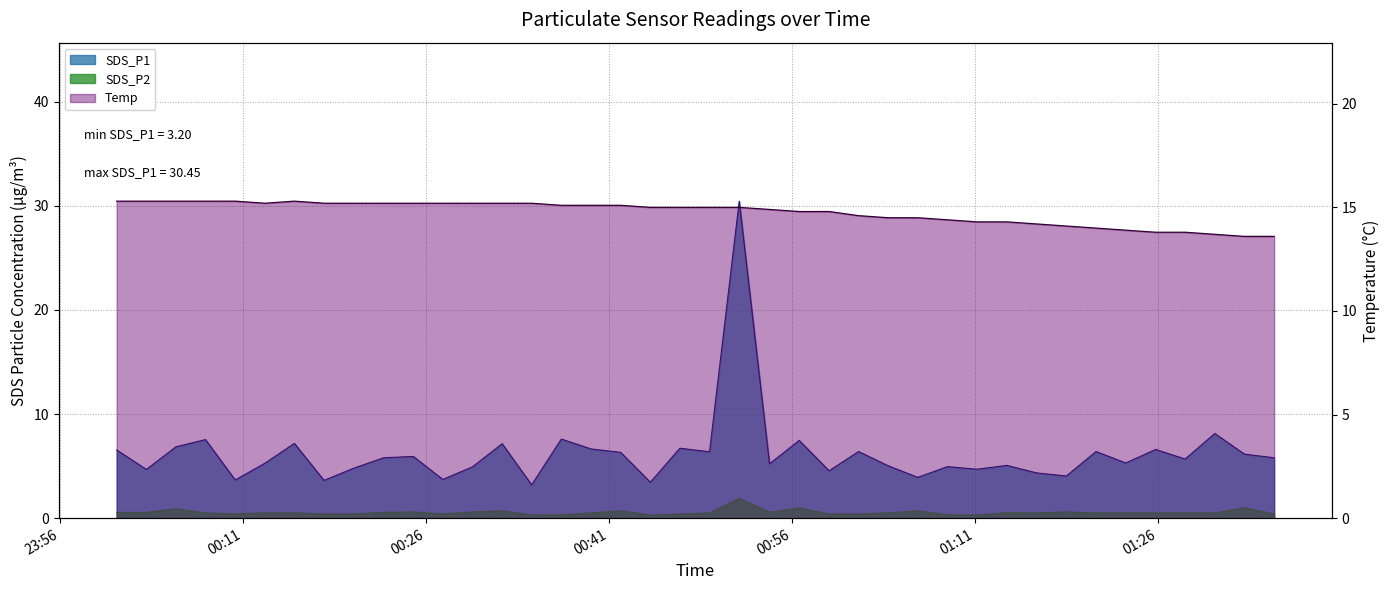

True or false: SDS_P2 and Temp cross at least once.

False